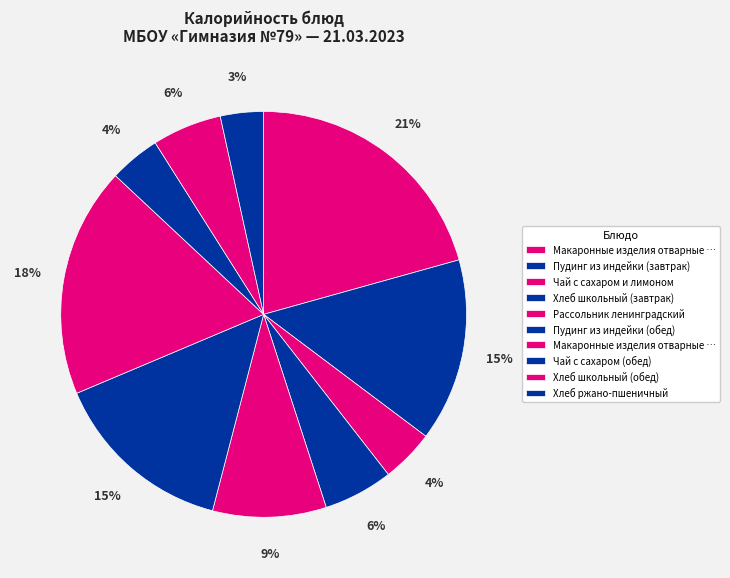

How many segments does this pie chart have?

10